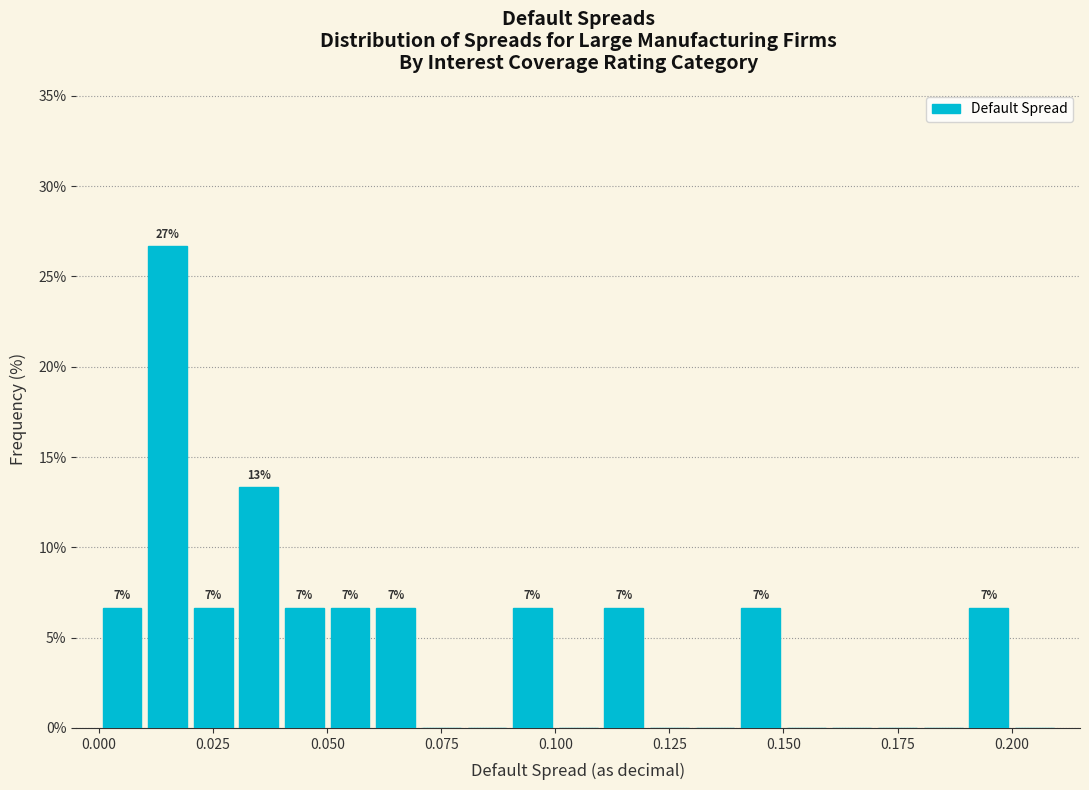

Around what value on the x-axis is the tallest bar? Give the approximate position of its centre, as read against the axis.

0.015